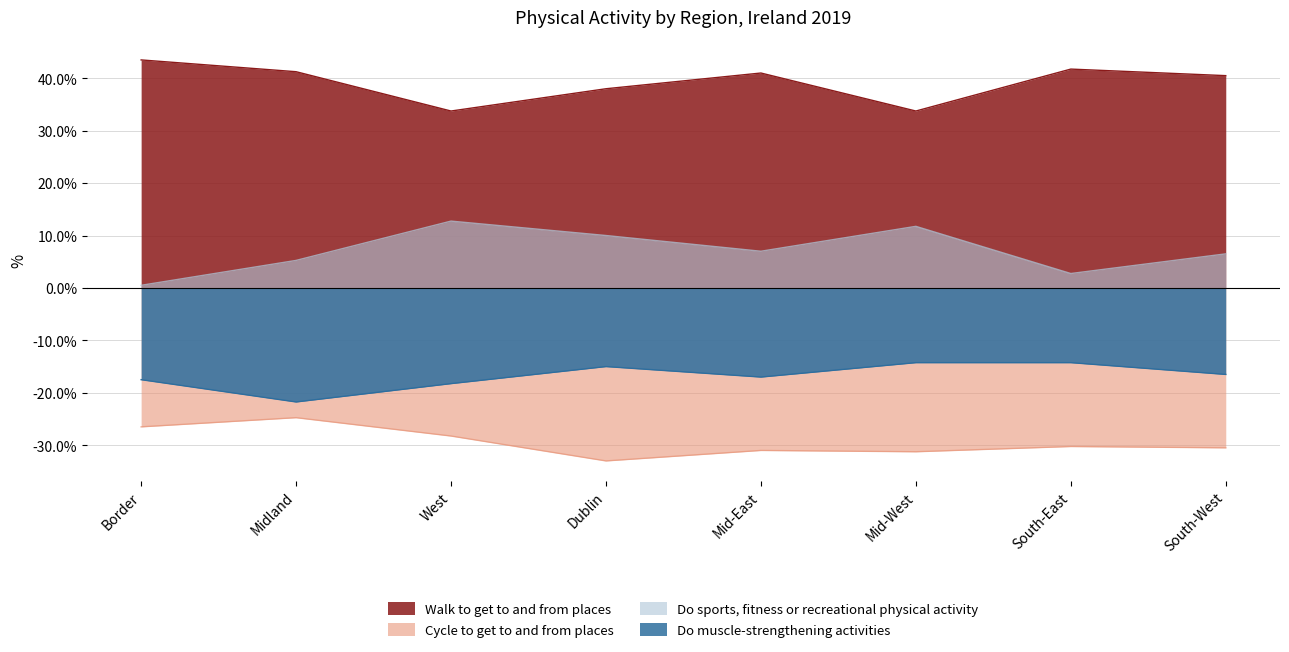

True or false: Cycle to get to and from places and Do sports, fitness or recreational physical activity cross at least once.

False